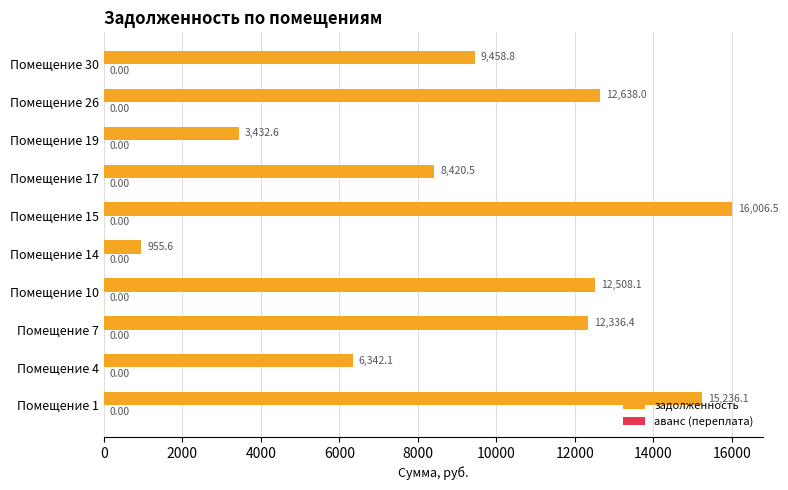

Which has a higher value, Помещение 1 or Помещение 19?

Помещение 1